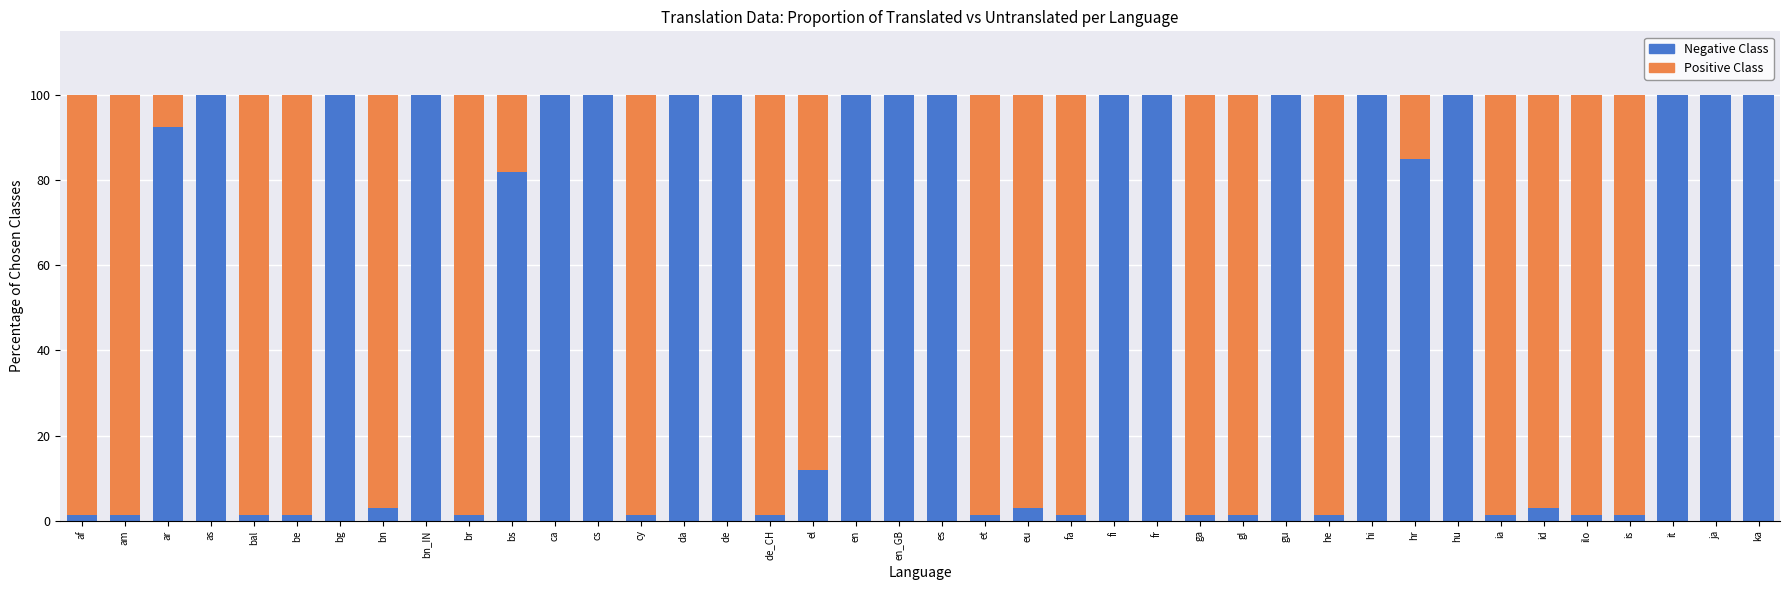

How many distinct data groups are displayed?

2